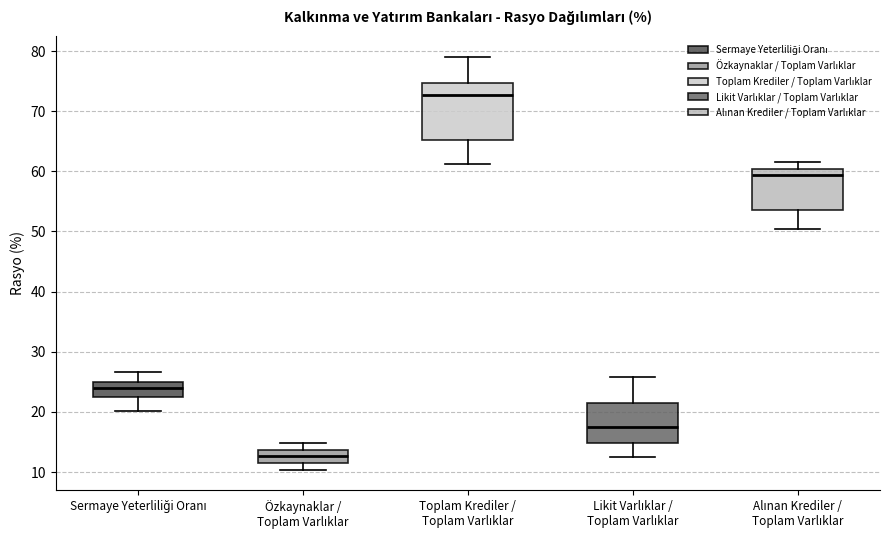

Which box is the tallest, from its lower edge to its upper edge?

Toplam Krediler / Toplam Varlıklar